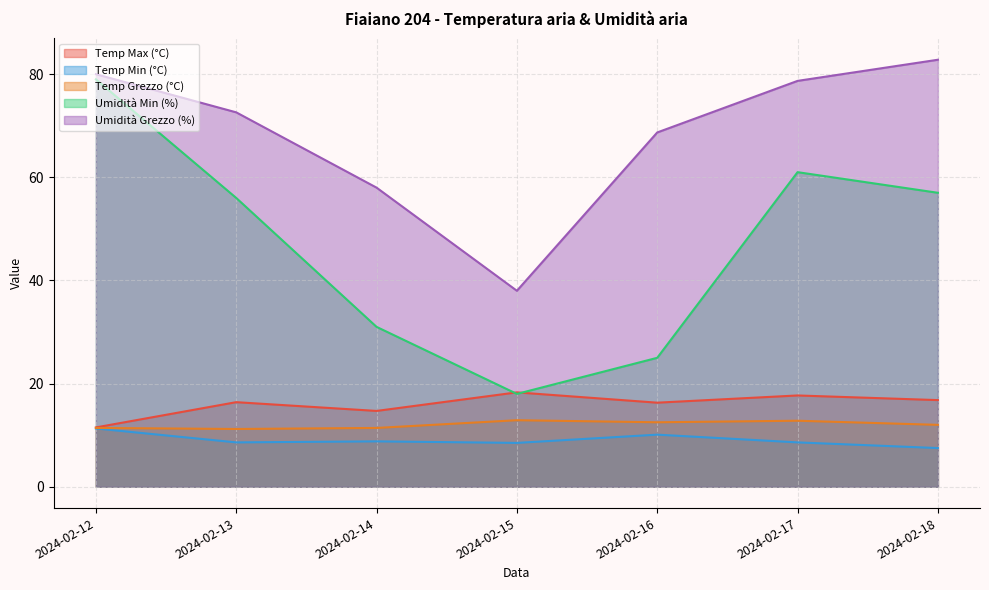

True or false: Umidità Min (%) has a value of 53.9 at 2024-02-14.

False